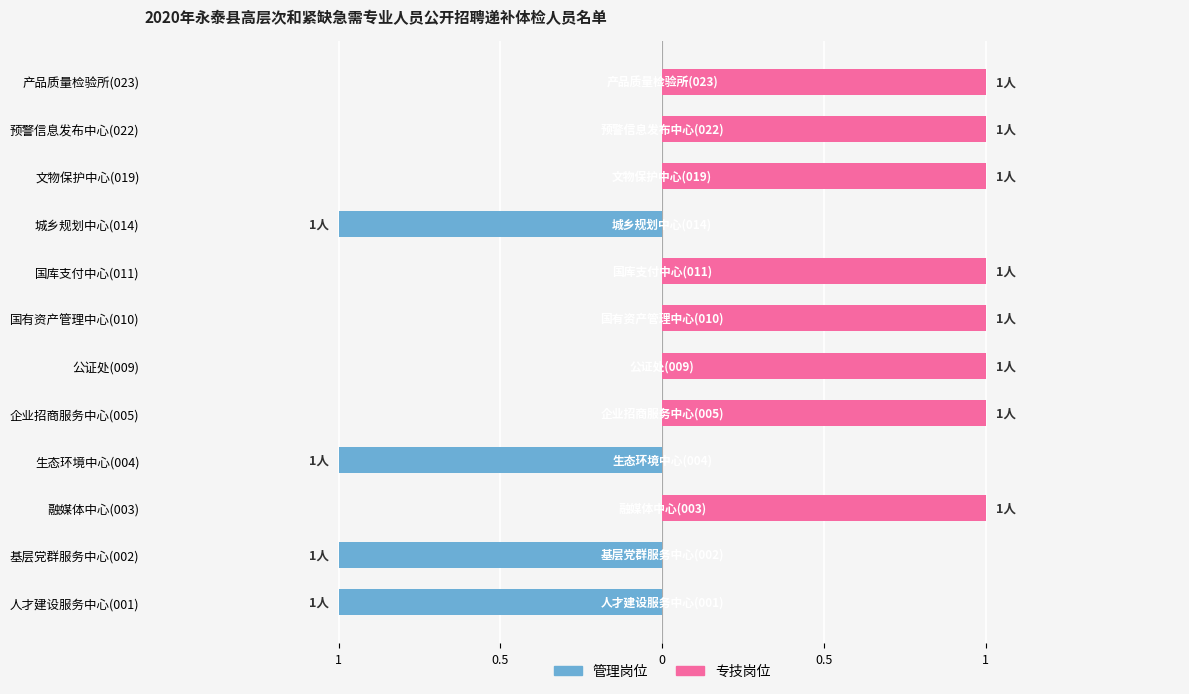

What is the spread (max minus min) of values at 文物保护中心(019)?

1